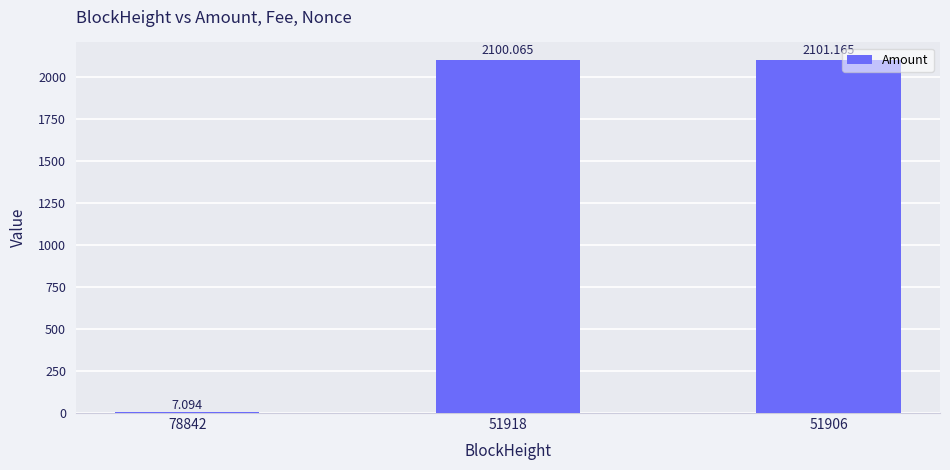

What is the maximum value shown in the chart?

2101.2